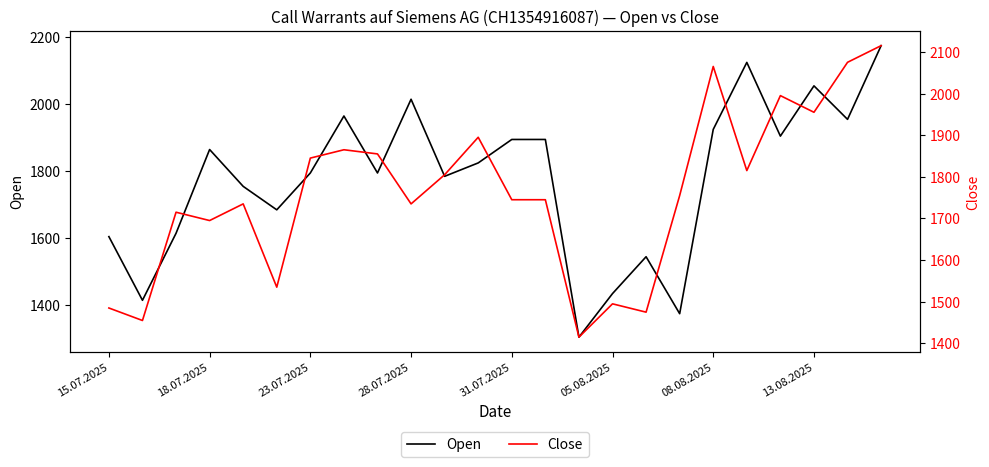

What are all the series names shown in the legend?

Open, Close